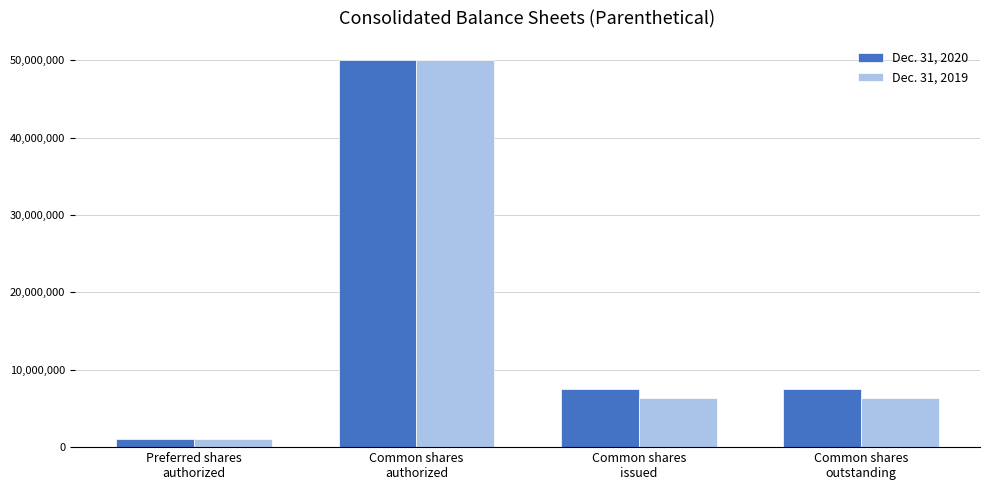

What is the label of the 2nd bar from the right?

Common shares
issued